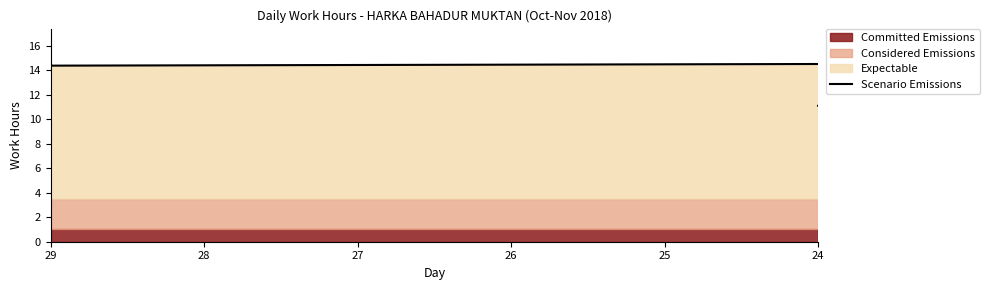

What is the average value?

11.9